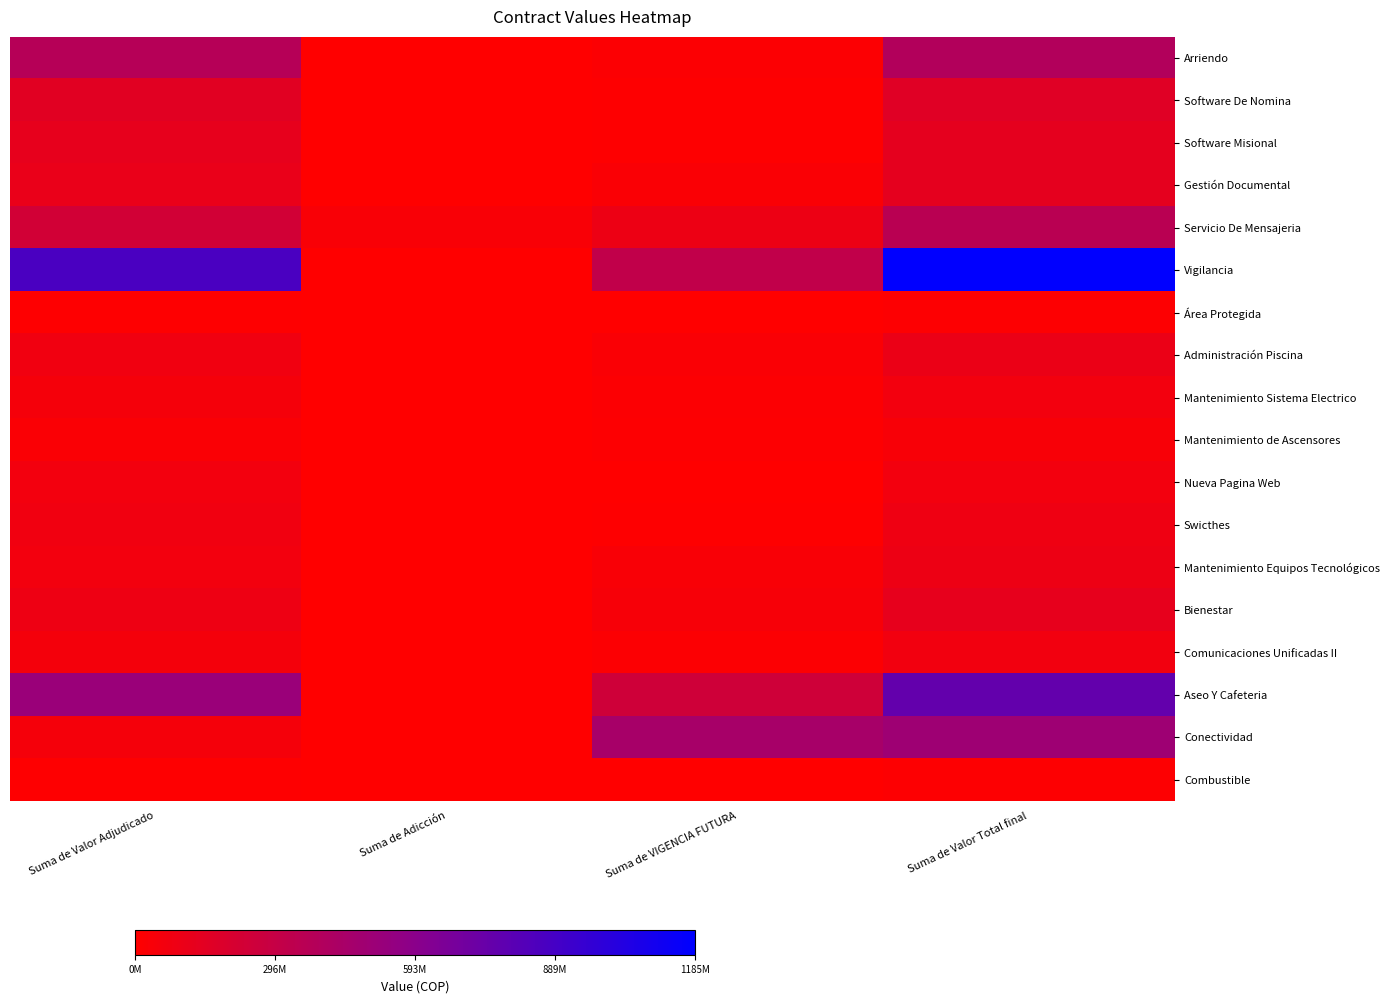

What is the difference between the highest and lowest values at Suma de VIGENCIA FUTURA?

445055454.0